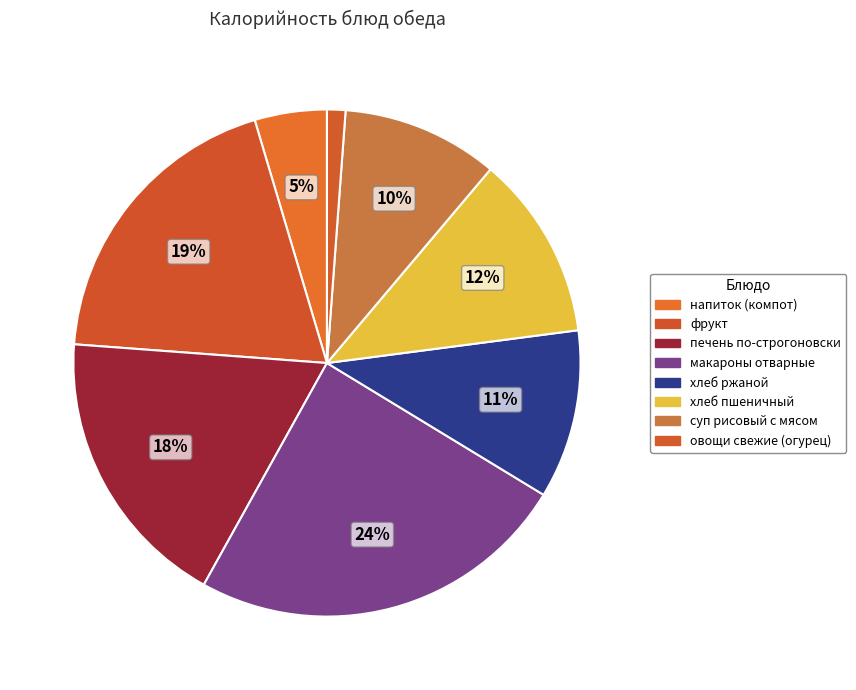

Is макароны отварные the majority of the pie?

No